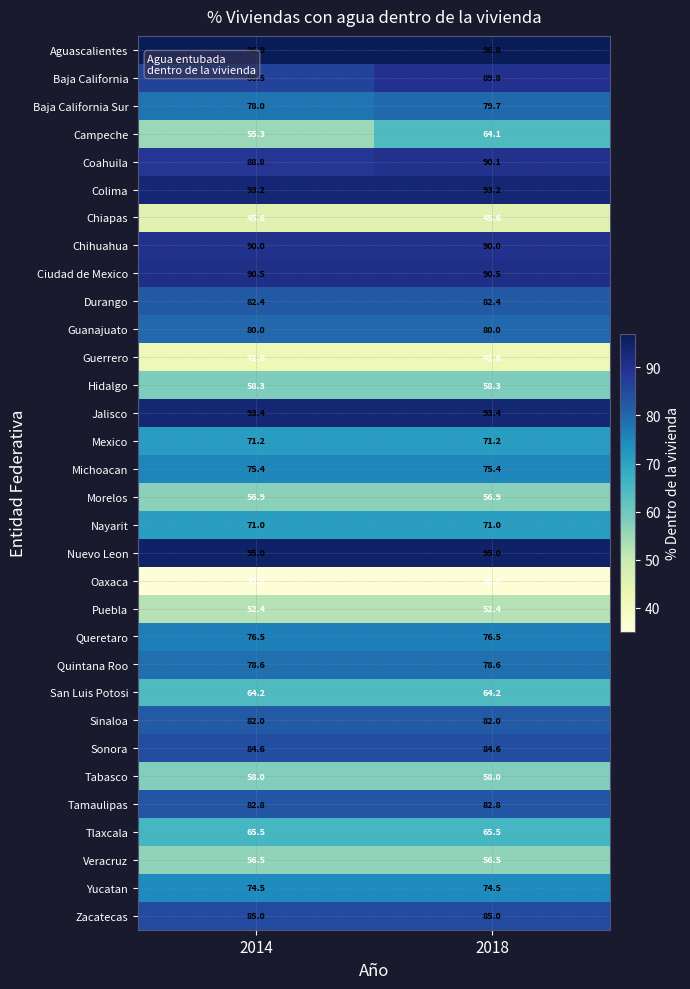

Between 2014 and 2018, which series saw the biggest shift?

Campeche